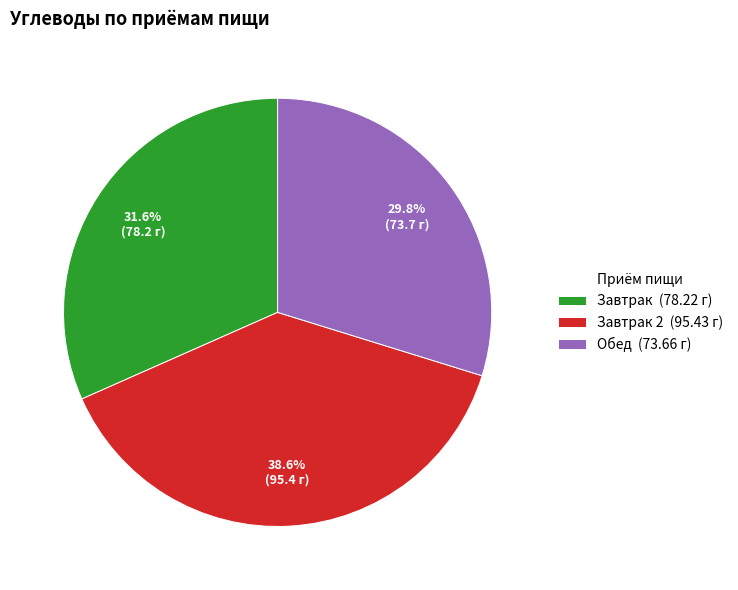

Which category has the smallest portion of the pie?

Обед (73.66 г)